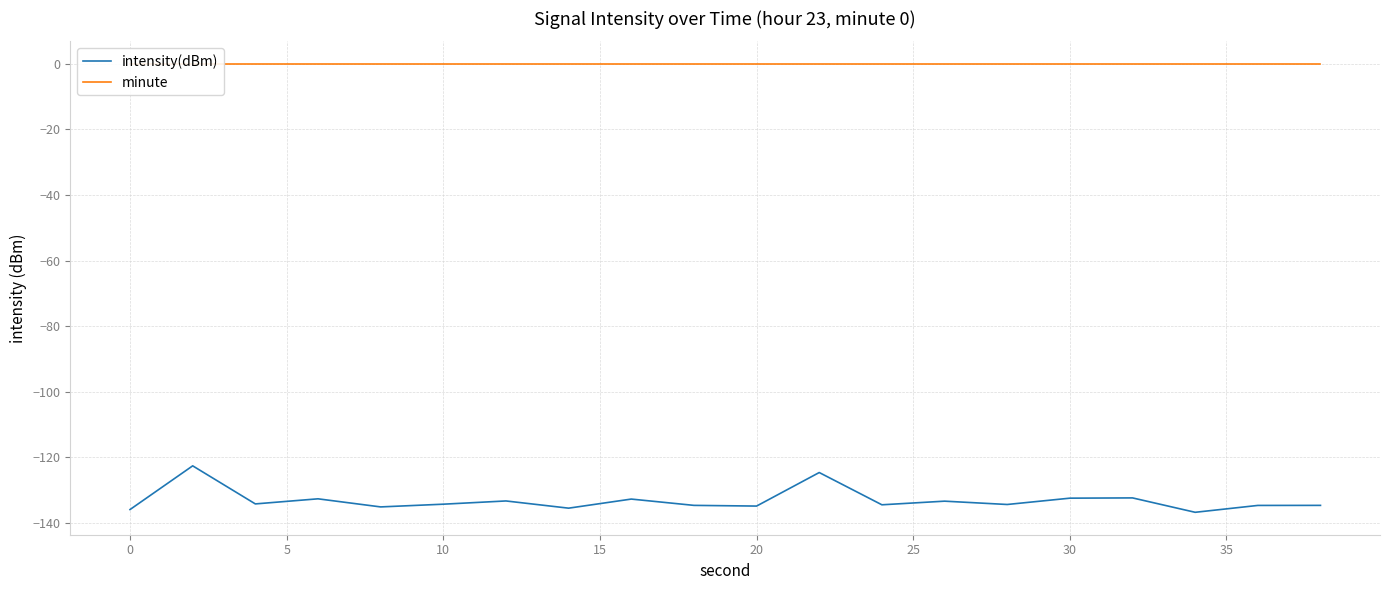

The intensity(dBm) series shows -213.7 at 10. True or false?

False